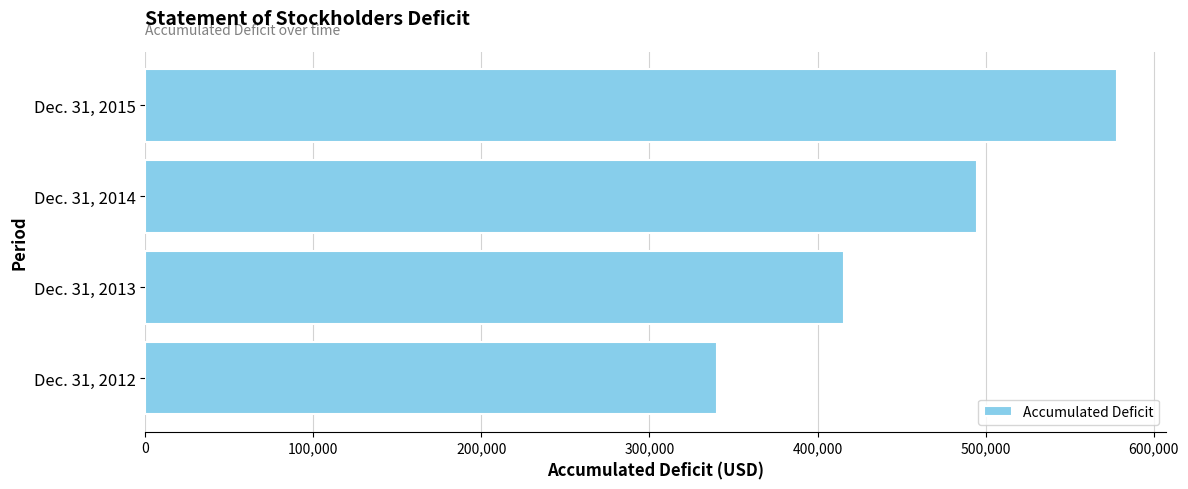

List the labels in order of value, smallest first.

Dec. 31, 2012, Dec. 31, 2013, Dec. 31, 2014, Dec. 31, 2015